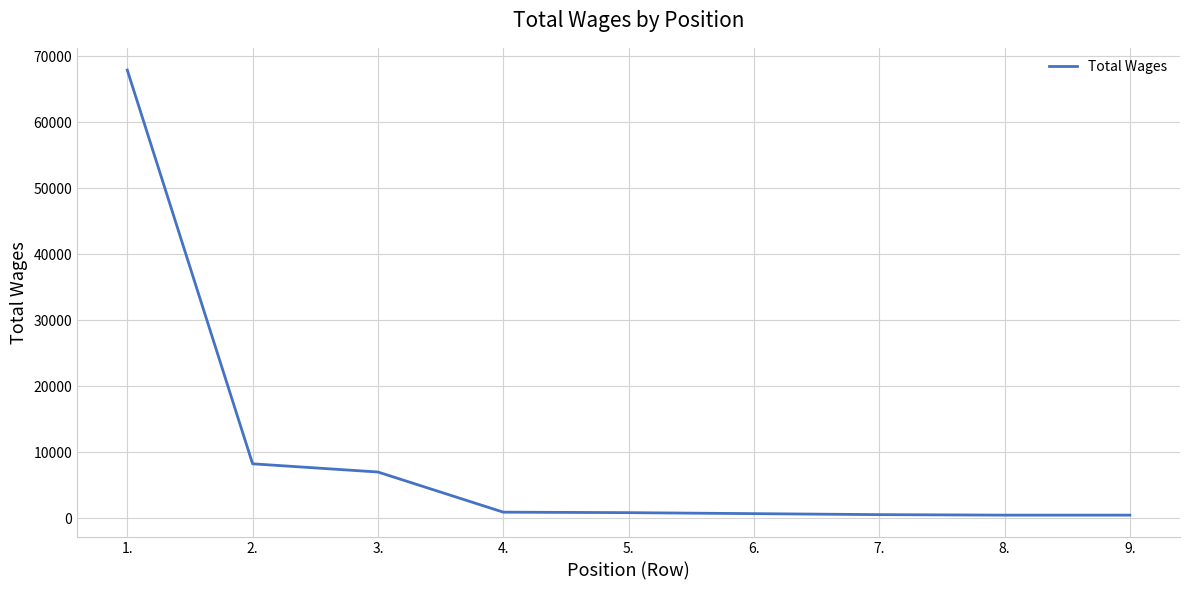

How many values are below 825?

4